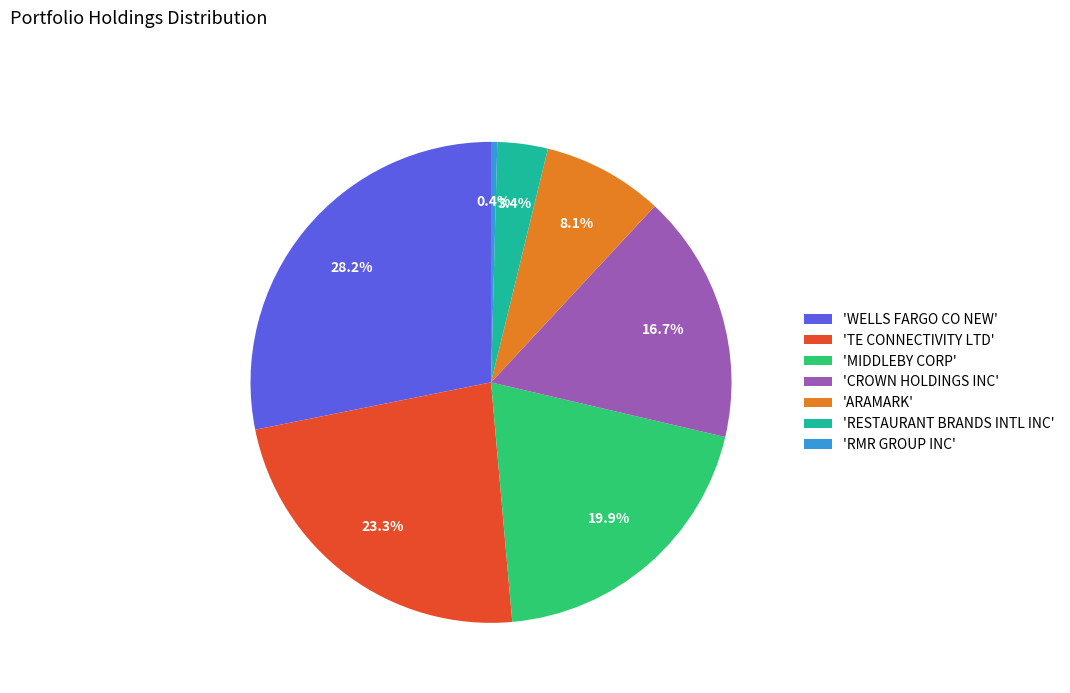

Is there a majority slice in this chart?

No